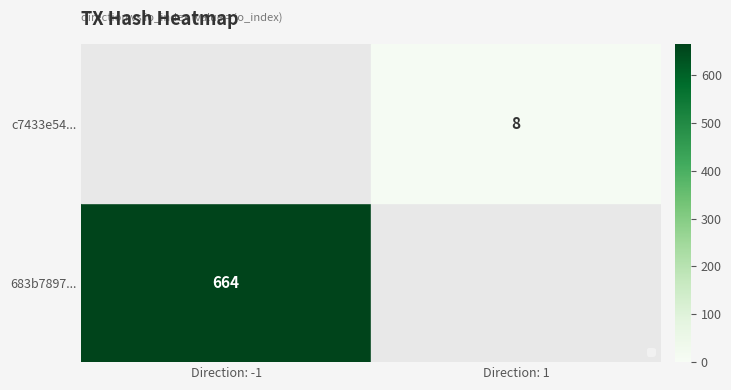

Is the value of c7433e54... at Direction: 1 greater than the value of 683b7897... at Direction: -1?

No